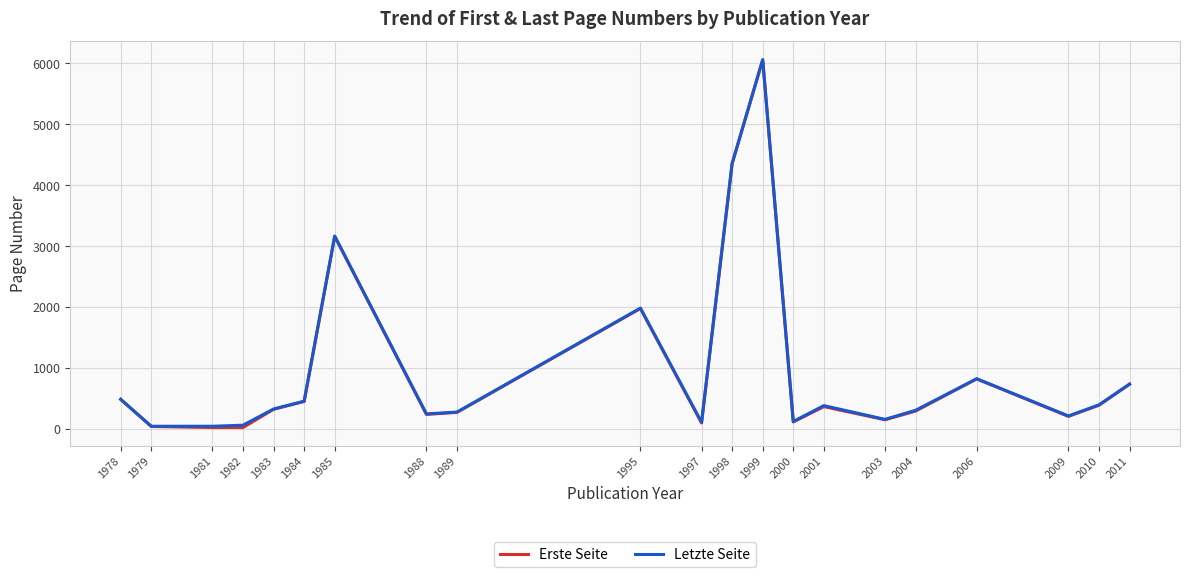

What is the highest value of the Letzte Seite series?

6062.5